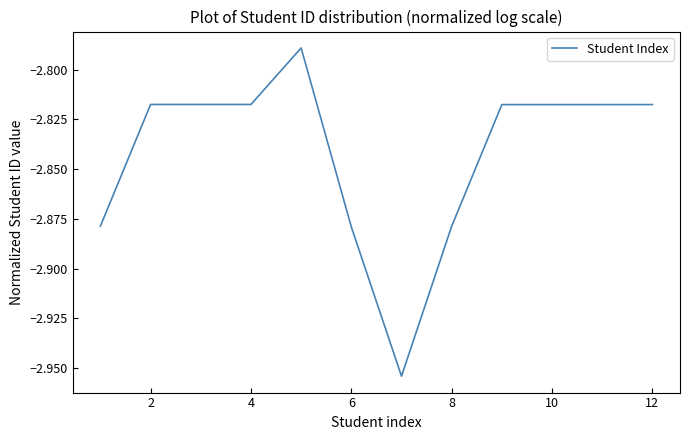

Is this an area chart (filled region under the line)?

No